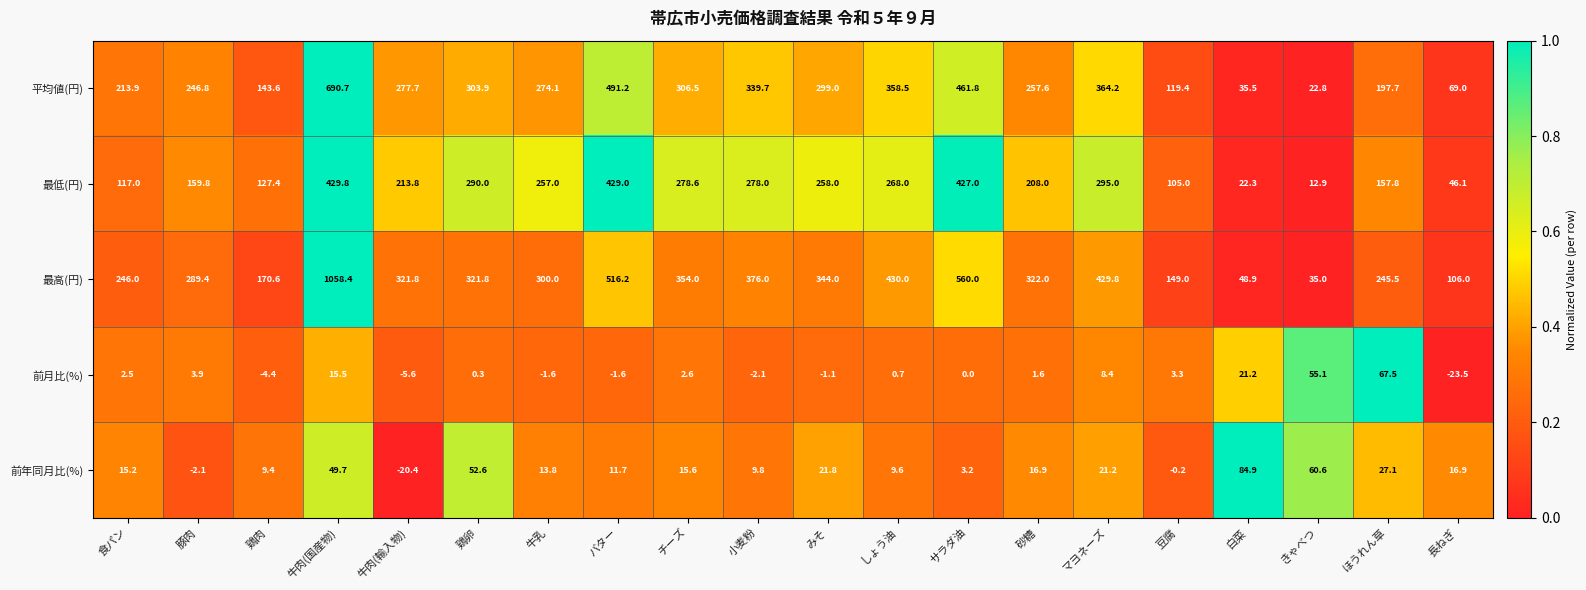

Is it true that 平均値(円) equals 164.7 at 鶏卵?

False